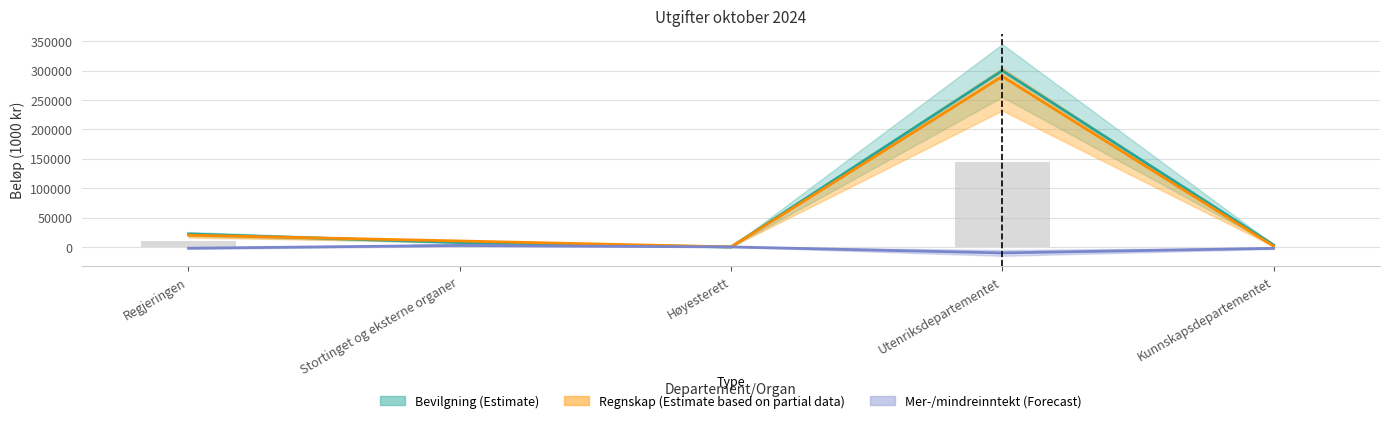

Reading left to right, extract all data points from this chart.

Bevilgning: Regjeringen=22237.0	Stortinget og eksterne organer=7600.0	Høyesterett=0.0	Utenriksdepartementet=299863.0	Kunnskapsdepartementet=3700.0
Regnskap: Regjeringen=20198.4	Stortinget og eksterne organer=10303.2	Høyesterett=195.8	Utenriksdepartementet=289895.0	Kunnskapsdepartementet=1511.5
Mer-/mindreinntekt: Regjeringen=-2038.6	Stortinget og eksterne organer=2703.2	Høyesterett=195.8	Utenriksdepartementet=-9968.0	Kunnskapsdepartementet=-2188.5